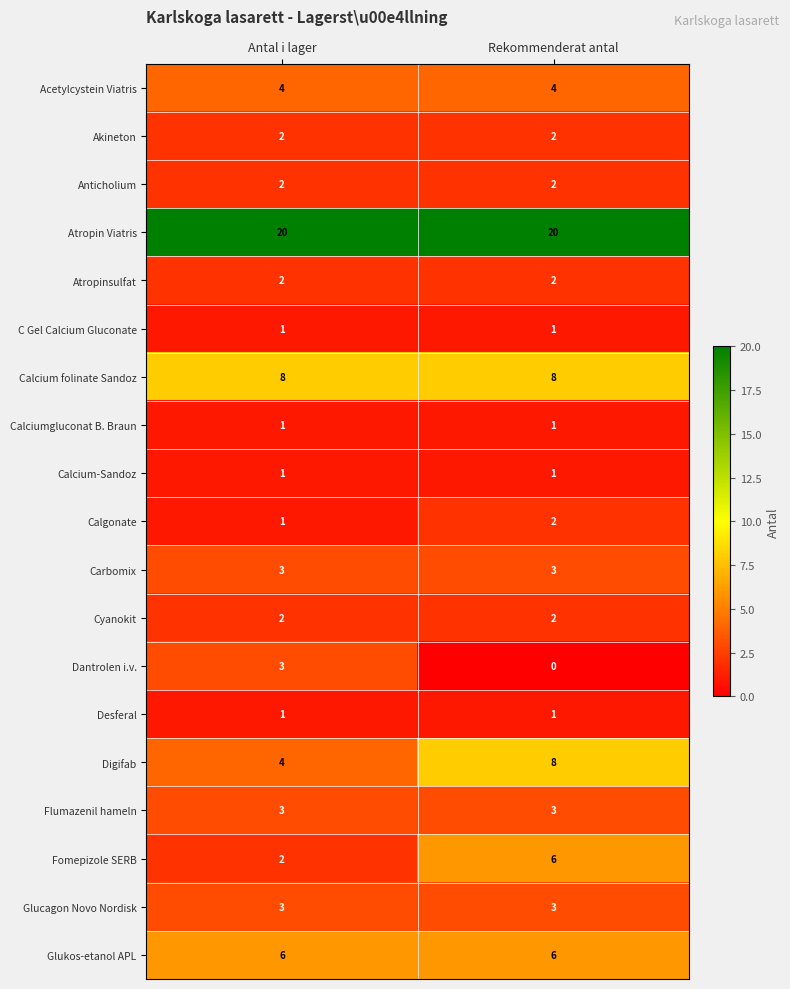

Rank the categories by Digifab value from highest to lowest.

Rekommenderat antal, Antal i lager